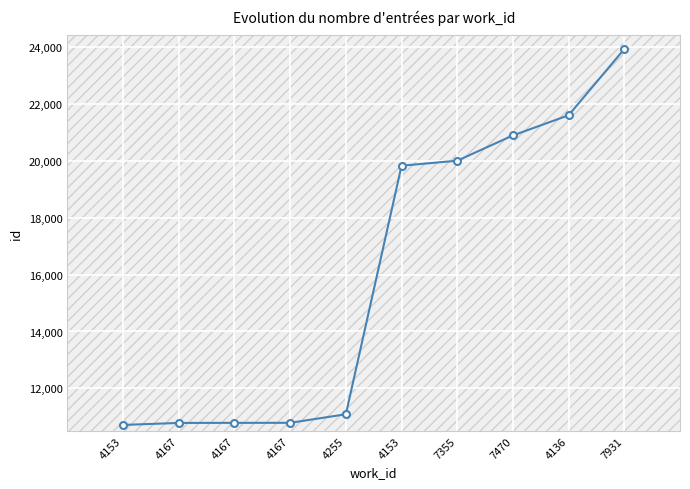

Reading left to right, list all the values displayed in this chart.

10712	10782	10785	10786	11087	19834	20011	20900	21611	23941